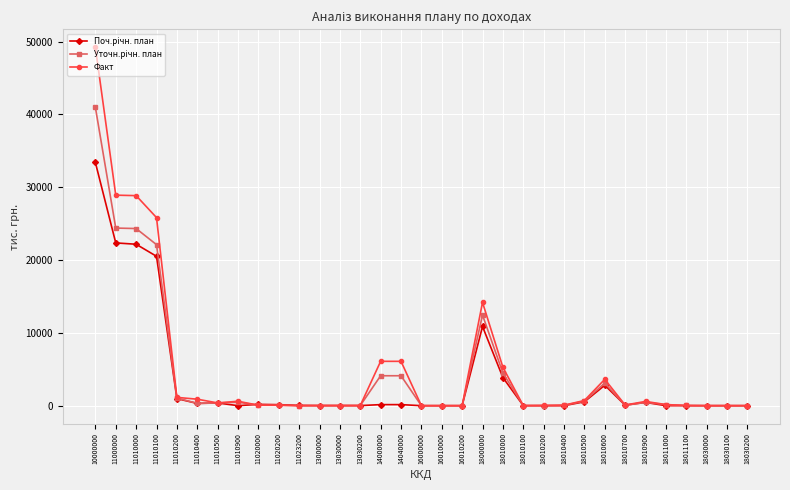

What is the difference between the second highest and minimum values in the Факт series?

28910.7